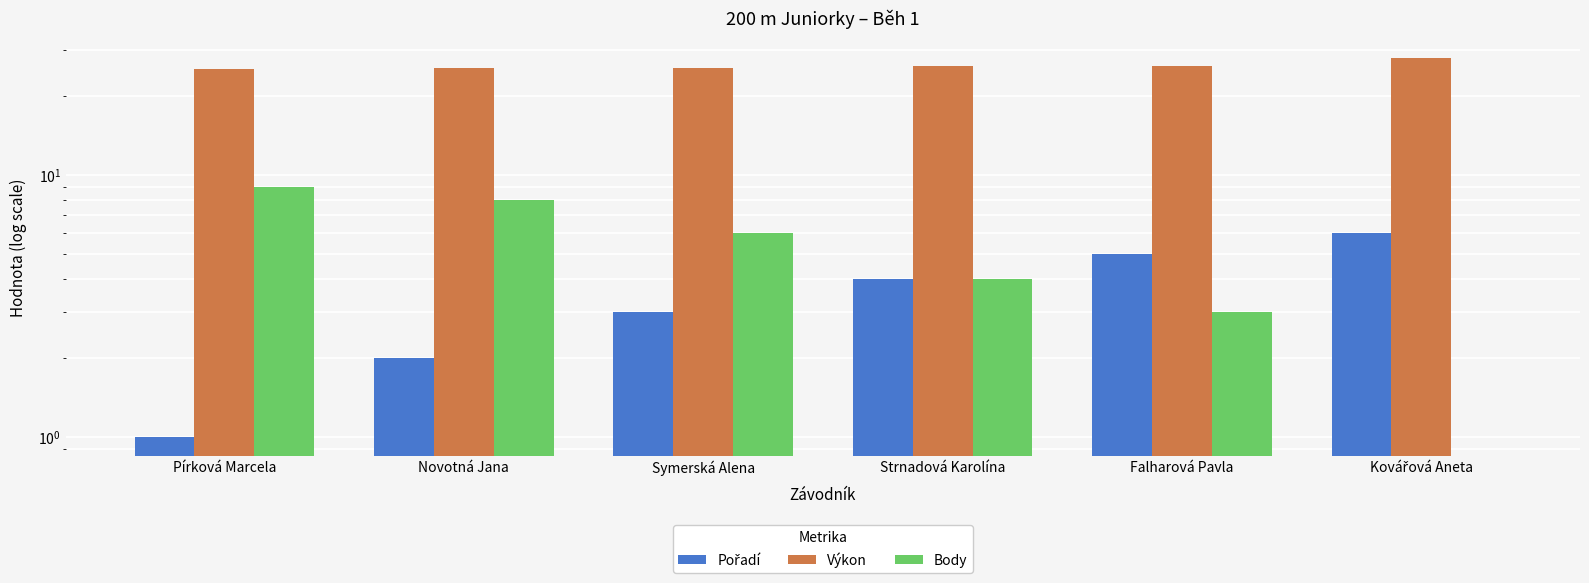

Reading right to left, what are all the values shown in this chart?

Pořadí: 6.0	5.0	4.0	3.0	2.0	1.0
Výkon: 27.9	26.1	26.0	25.6	25.5	25.3
Body: 0.0	3.0	4.0	6.0	8.0	9.0